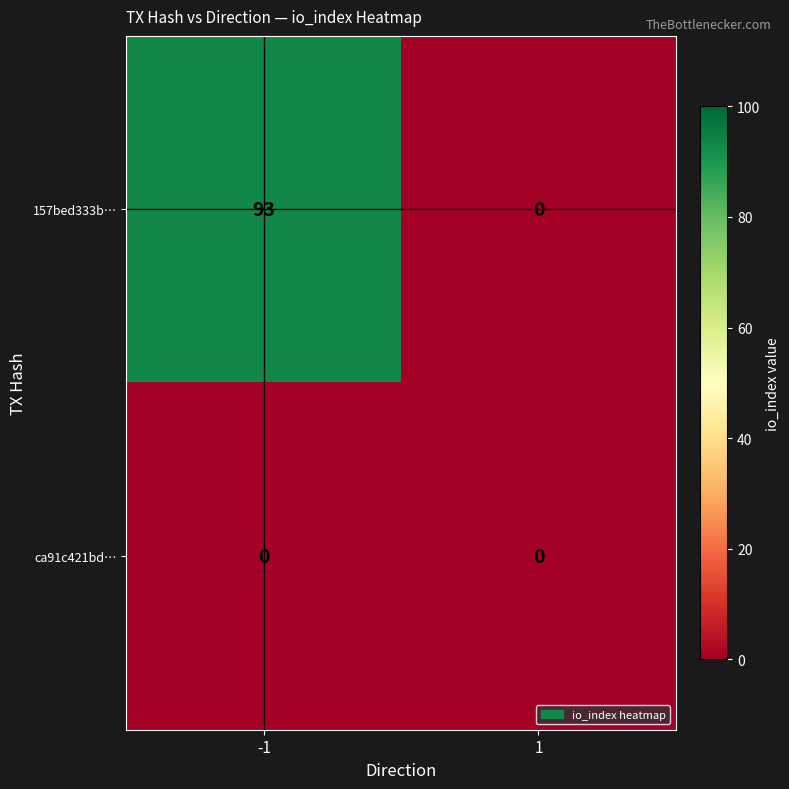

At how many categories does at least one series exceed 68?

1